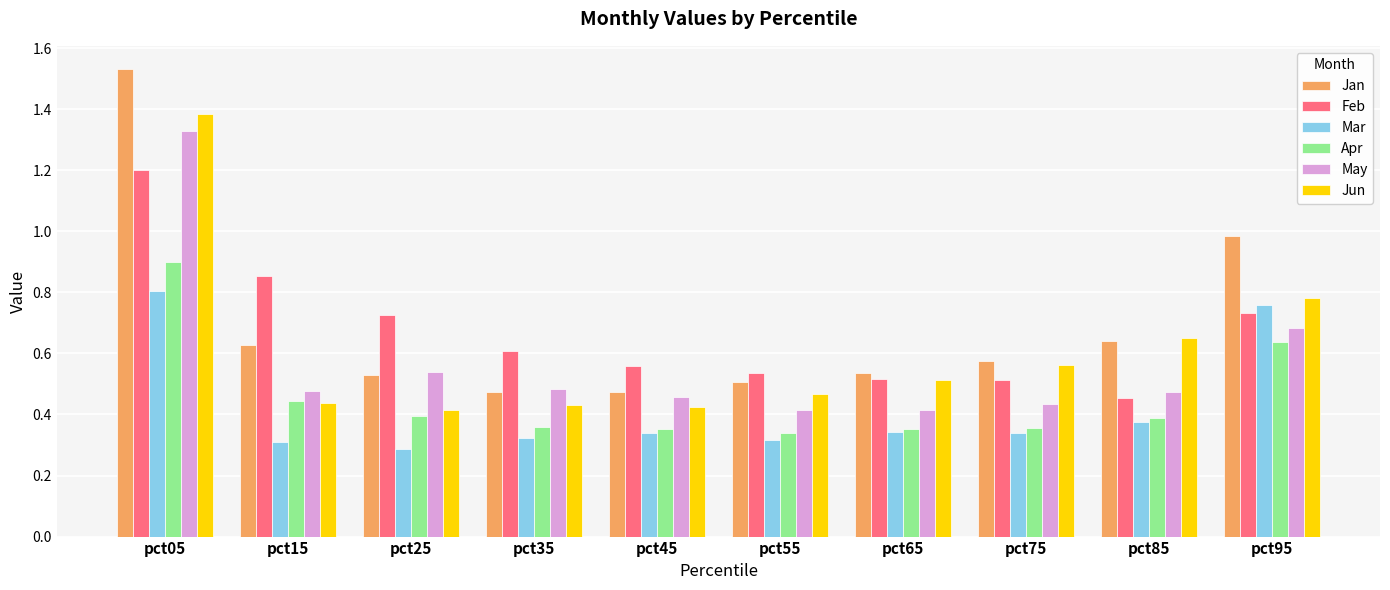

True or false: Jun has a value of 0.5 at pct55.

True